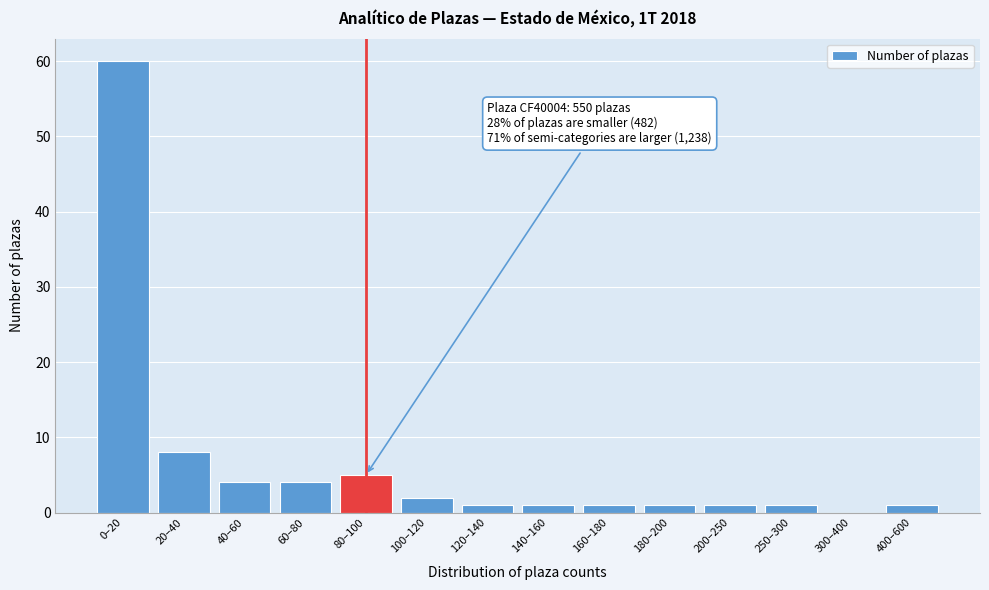

Reading right to left, list all the values displayed in this chart.

400–600=1	300–400=0	250–300=1	200–250=1	180–200=1	160–180=1	140–160=1	120–140=1	100–120=2	80–100=5	60–80=4	40–60=4	20–40=8	0–20=60